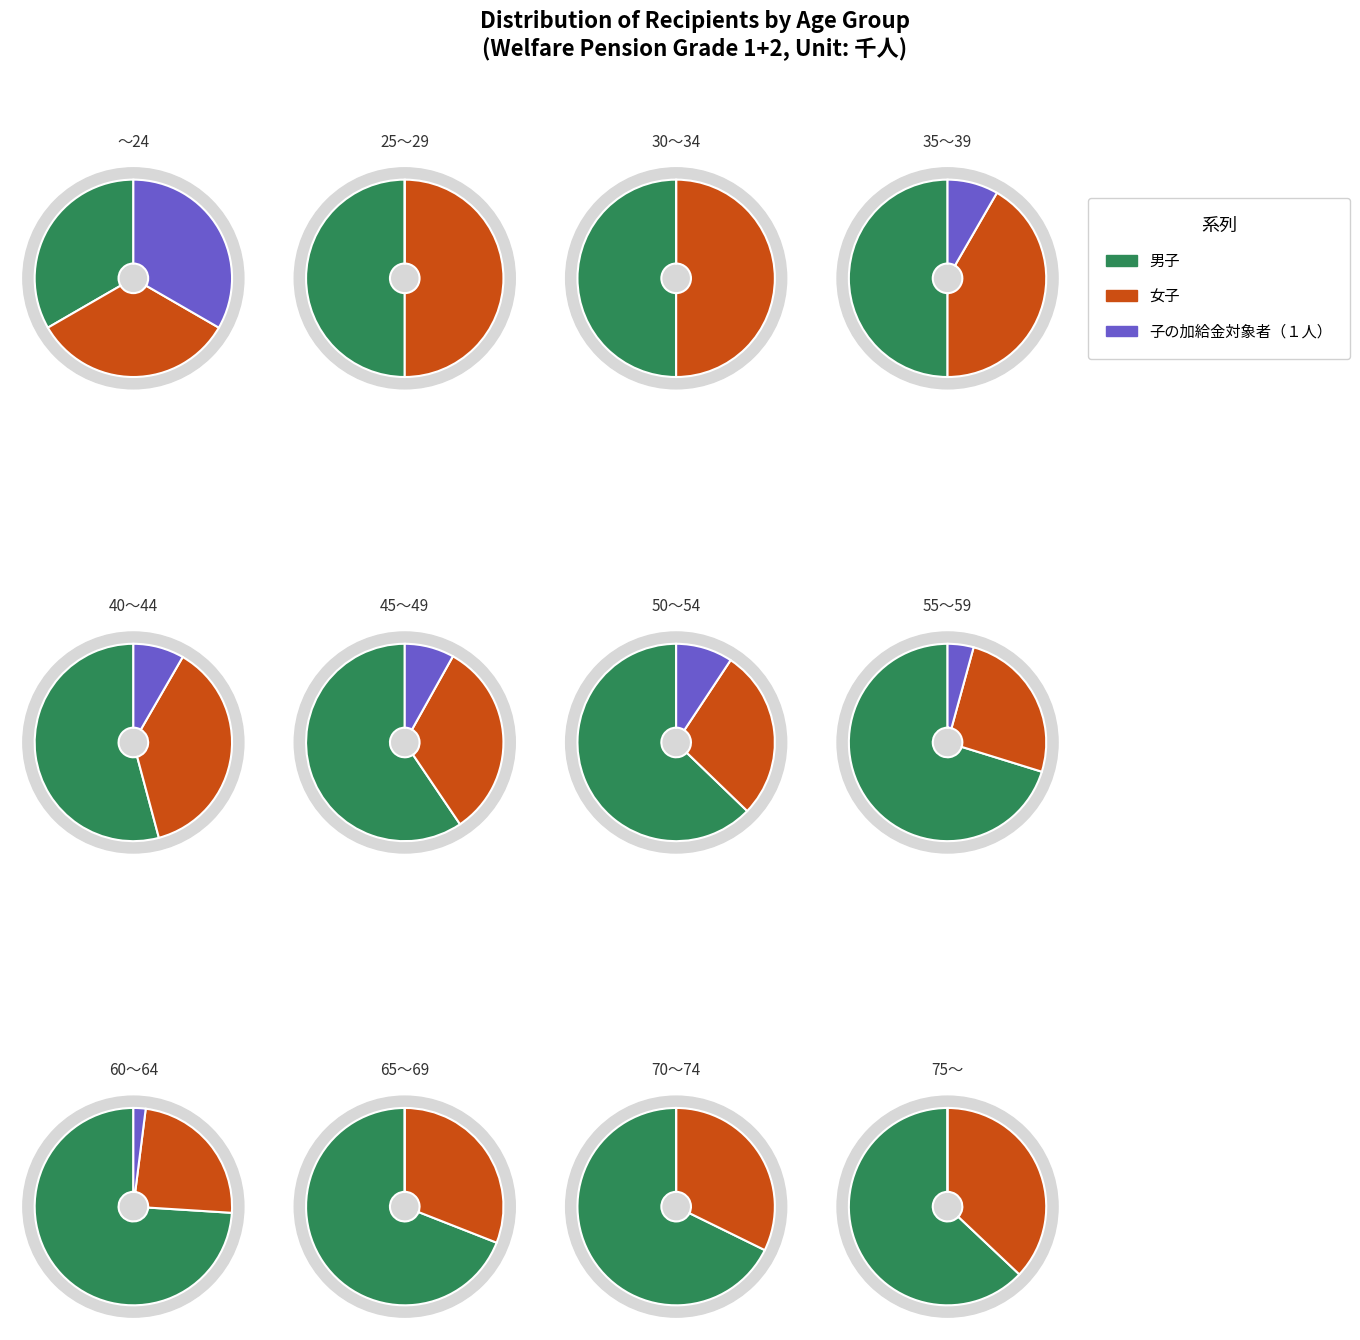

How much of the chart is everything except 6?

93.8%